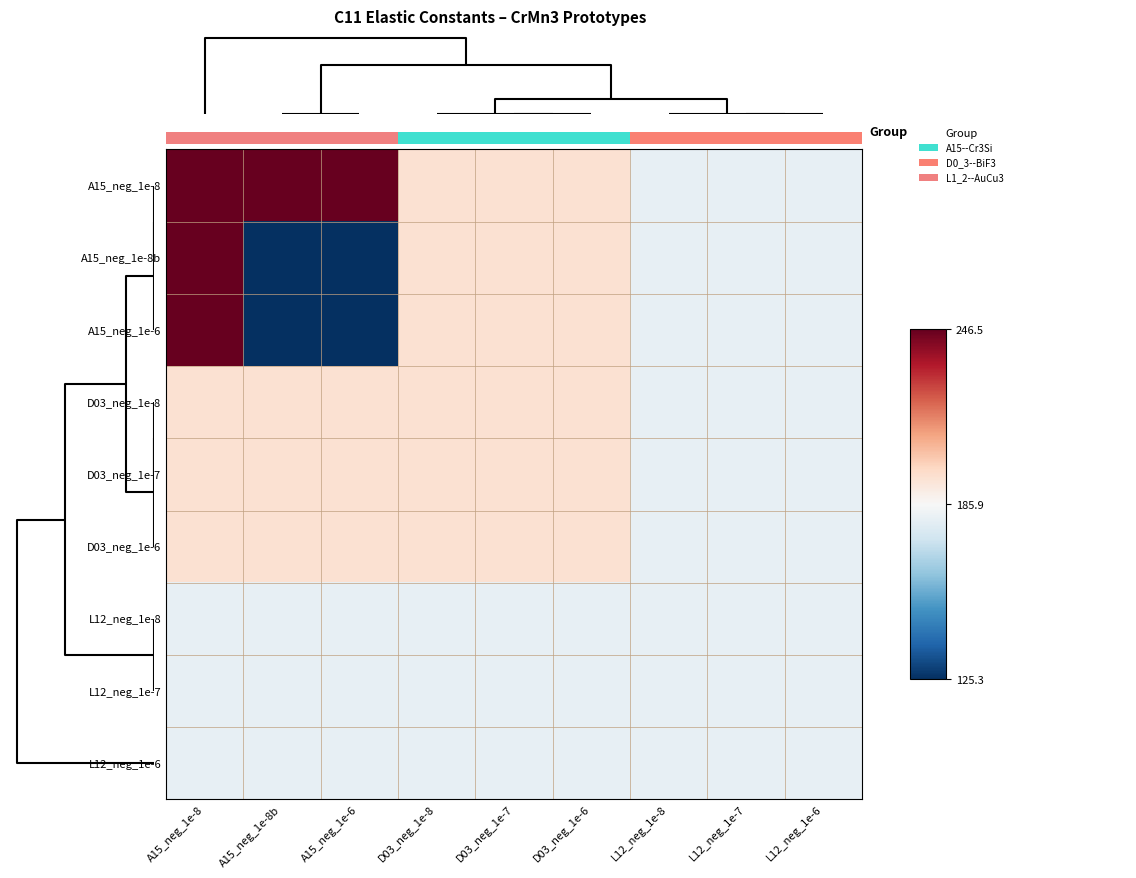

The value of L12_neg_1e-7 at A15_neg_1e-8b is 181.1. True or false?

True